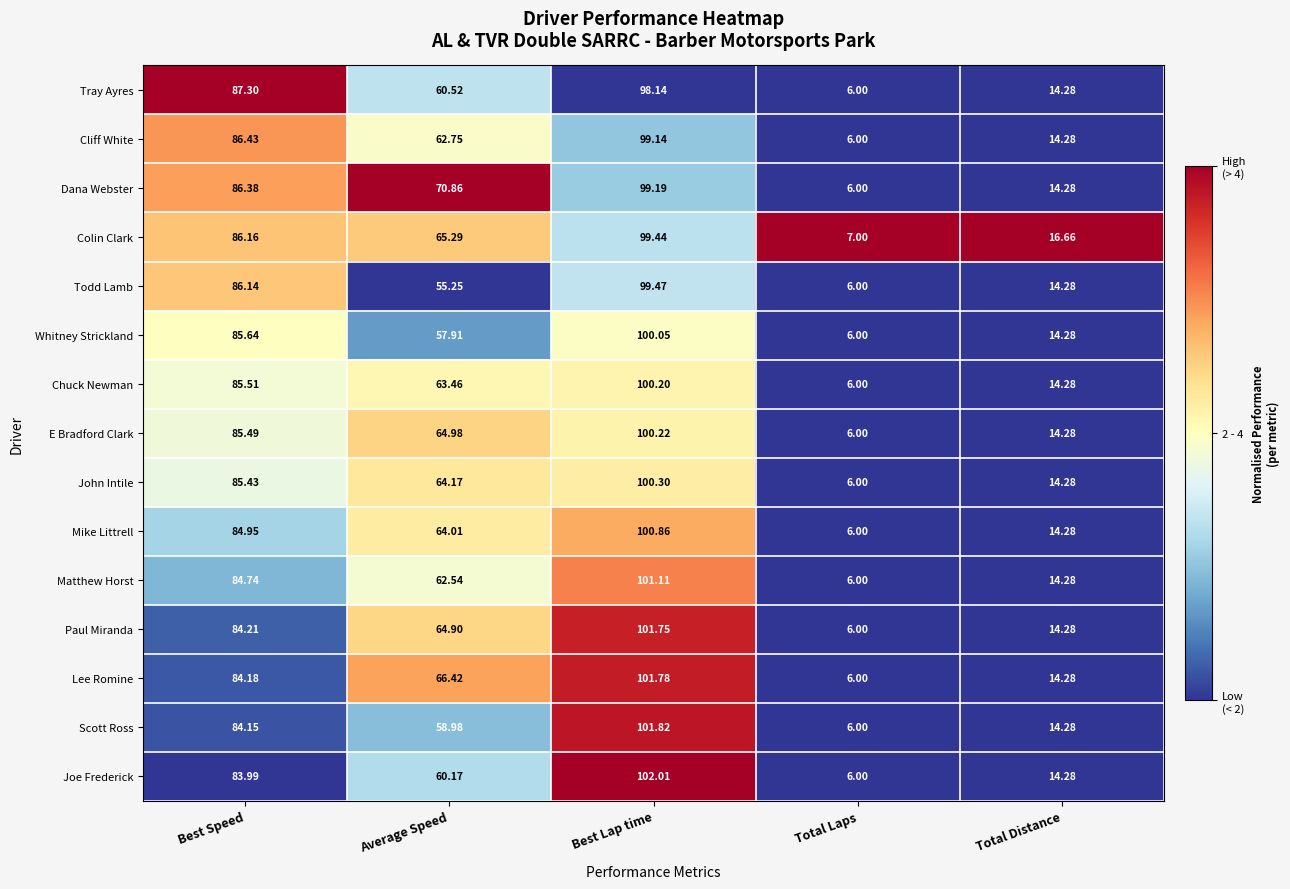

At Best Speed, list the series in order from smallest to largest.

Joe Frederick, Scott Ross, Lee Romine, Paul Miranda, Matthew Horst, Mike Littrell, John Intile, E Bradford Clark, Chuck Newman, Whitney Strickland, Todd Lamb, Colin Clark, Dana Webster, Cliff White, Tray Ayres